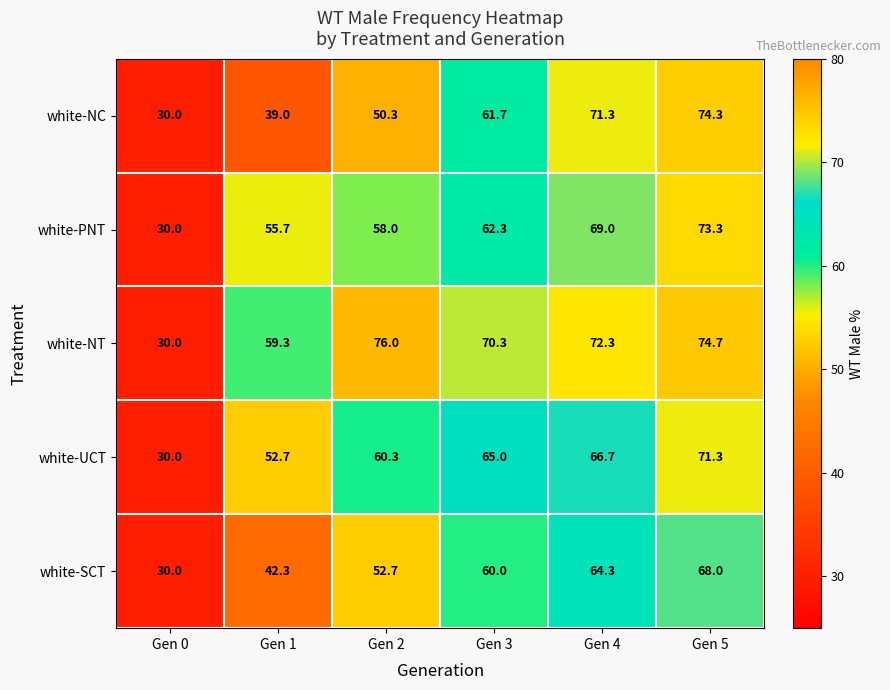

The value of white-SCT at Gen 0 is 18.1. True or false?

False